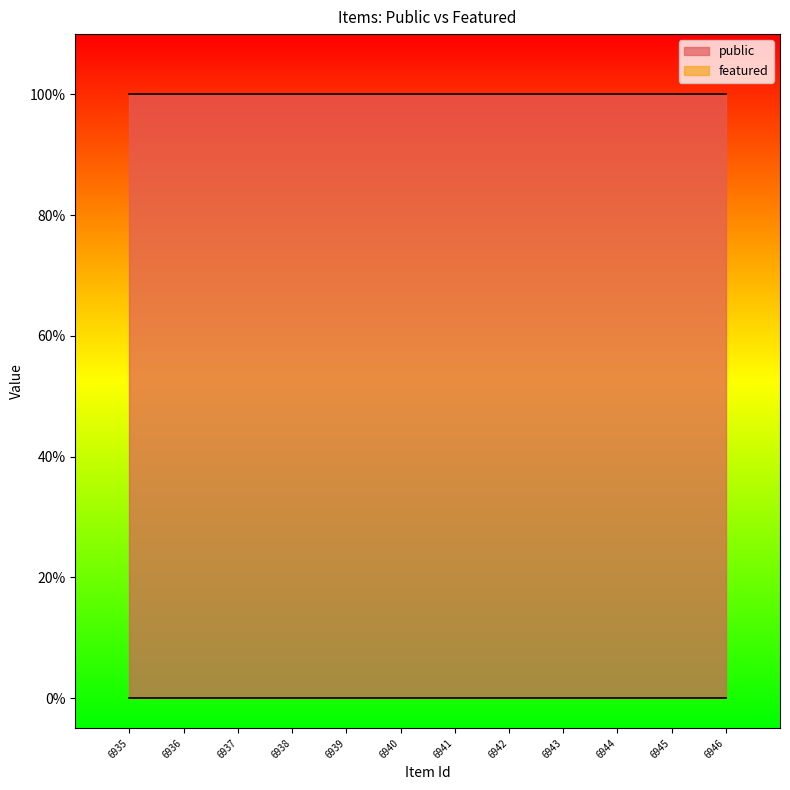

Reading left to right, extract all data points from this chart.

public: 1	1	1	1	1	1	1	1	1	1	1	1
featured: 0	0	0	0	0	0	0	0	0	0	0	0